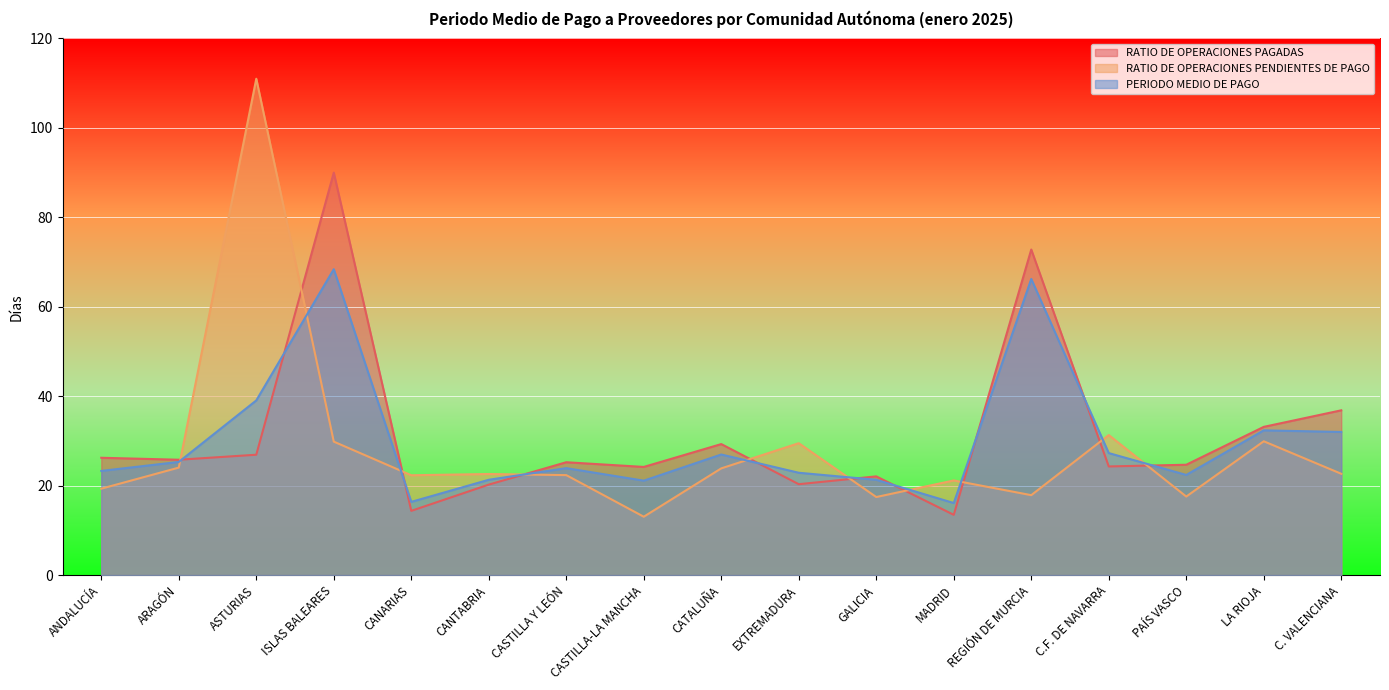

Reading right to left, list all the values displayed in this chart.

RATIO DE OPERACIONES PAGADAS: C. VALENCIANA=36.8	LA RIOJA=33.1	PAÍS VASCO=24.7	C.F. DE NAVARRA=24.3	REGIÓN DE MURCIA=72.8	MADRID=13.5	GALICIA=22.1	EXTREMADURA=20.3	CATALUÑA=29.3	CASTILLA-LA MANCHA=24.2	CASTILLA Y LEÓN=25.2	CANTABRIA=20.2	CANARIAS=14.4	ISLAS BALEARES=90.0	ASTURIAS=26.9	ARAGÓN=25.8	ANDALUCÍA=26.2
RATIO DE OPERACIONES PENDIENTES DE PAGO: C. VALENCIANA=22.6	LA RIOJA=29.9	PAÍS VASCO=17.6	C.F. DE NAVARRA=31.3	REGIÓN DE MURCIA=17.9	MADRID=21.2	GALICIA=17.4	EXTREMADURA=29.5	CATALUÑA=23.9	CASTILLA-LA MANCHA=13.1	CASTILLA Y LEÓN=22.4	CANTABRIA=22.6	CANARIAS=22.3	ISLAS BALEARES=29.8	ASTURIAS=111.0	ARAGÓN=24.0	ANDALUCÍA=19.3
PERIODO MEDIO DE PAGO: C. VALENCIANA=32.0	LA RIOJA=32.4	PAÍS VASCO=22.4	C.F. DE NAVARRA=27.3	REGIÓN DE MURCIA=66.2	MADRID=16.1	GALICIA=21.3	EXTREMADURA=22.9	CATALUÑA=27.0	CASTILLA-LA MANCHA=21.1	CASTILLA Y LEÓN=23.9	CANTABRIA=21.3	CANARIAS=16.4	ISLAS BALEARES=68.4	ASTURIAS=39.0	ARAGÓN=25.3	ANDALUCÍA=23.3